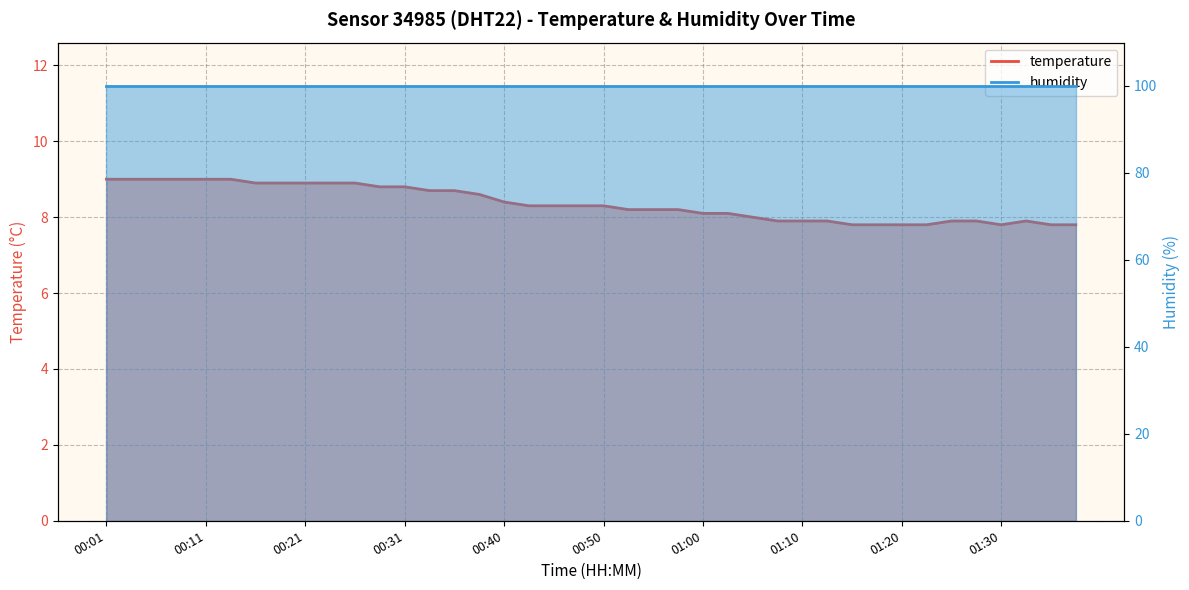

Reading left to right, what are all the values shown in this chart?

00:01=9.0	00:04=9.0	00:06=9.0	00:09=9.0	00:11=9.0	00:13=9.0	00:16=8.9	00:18=8.9	00:21=8.9	00:23=8.9	00:26=8.9	00:28=8.8	00:31=8.8	00:33=8.7	00:36=8.7	00:38=8.6	00:40=8.4	00:43=8.3	00:45=8.3	00:48=8.3	00:50=8.3	00:53=8.2	00:55=8.2	00:58=8.2	01:00=8.1	01:03=8.1	01:05=8.0	01:07=7.9	01:10=7.9	01:12=7.9	01:15=7.8	01:17=7.8	01:20=7.8	01:22=7.8	01:25=7.9	01:27=7.9	01:30=7.8	01:32=7.9	01:35=7.8	01:37=7.8